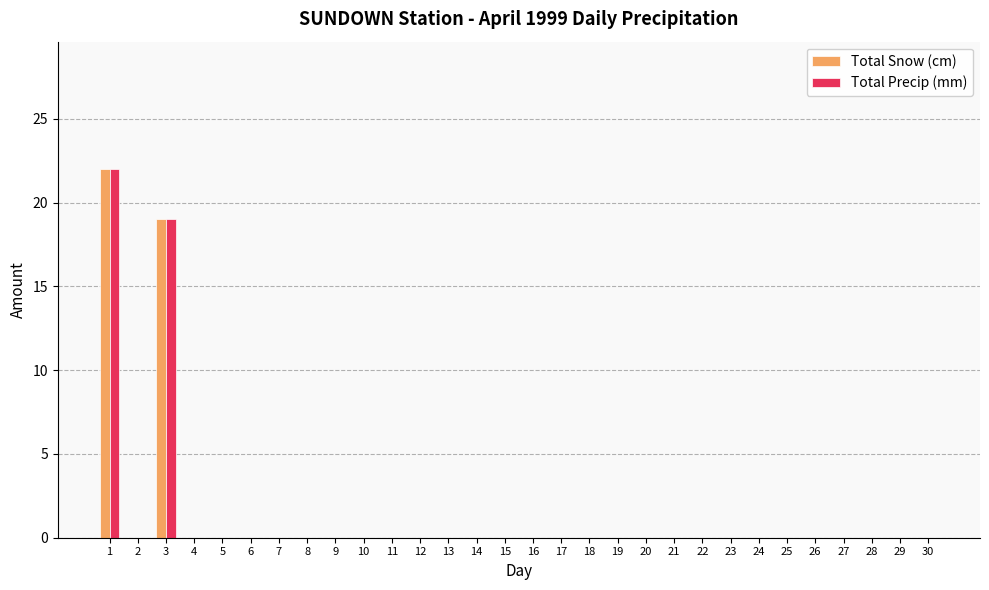

At which category is the sum across all series the highest?

1